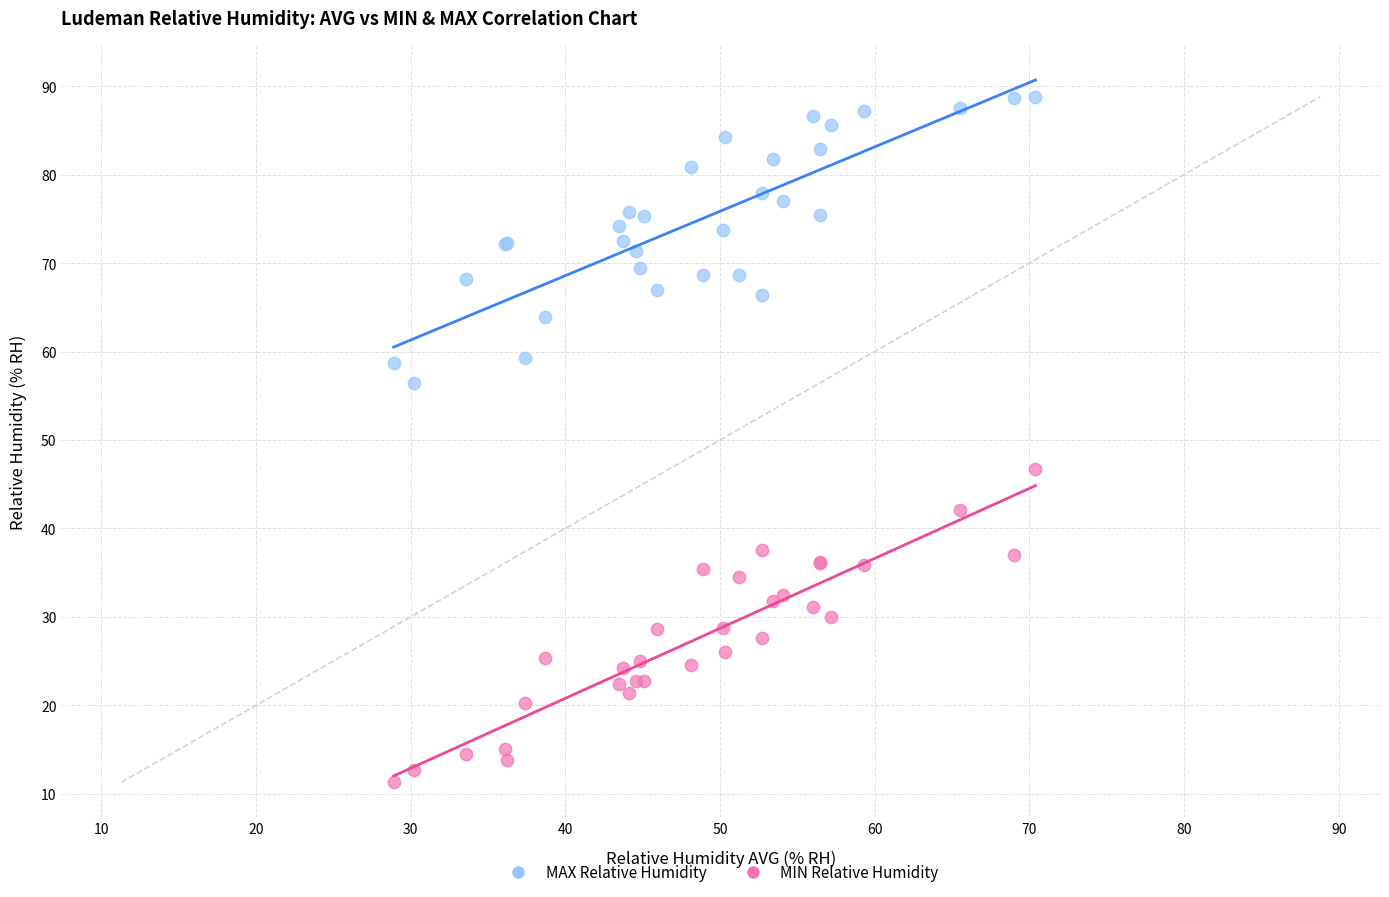

Which series contains the lowest Y value?

MIN Relative Humidity